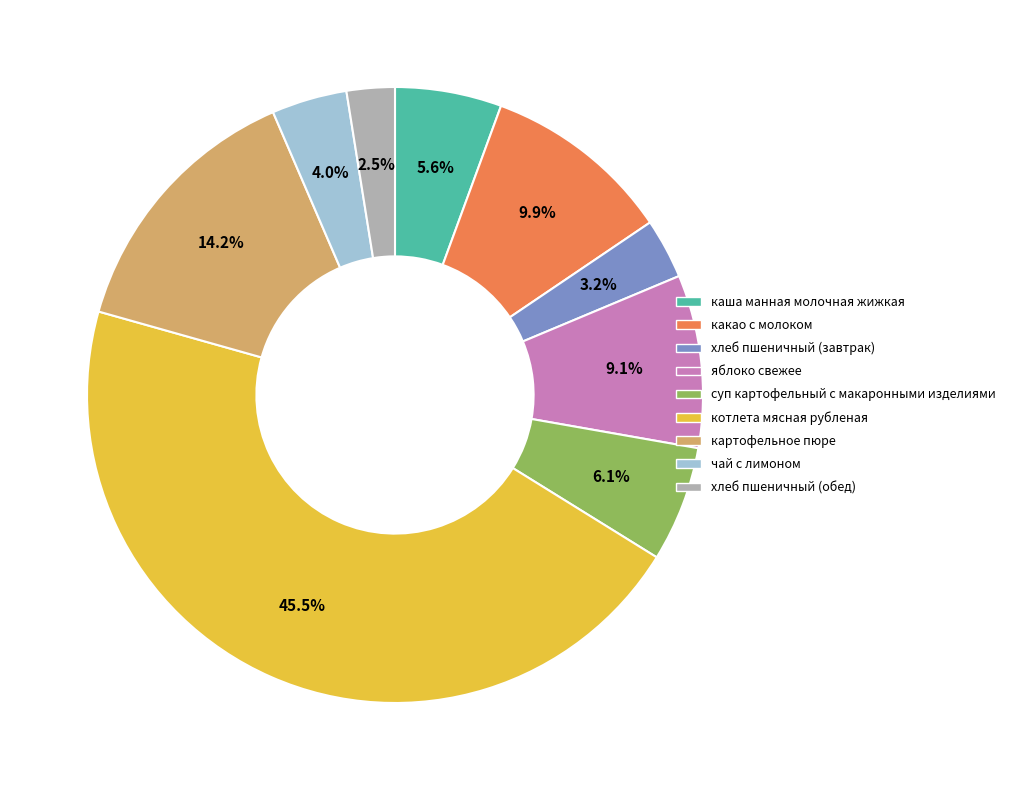

Which has a higher value, хлеб пшеничный (обед) or чай с лимоном?

чай с лимоном